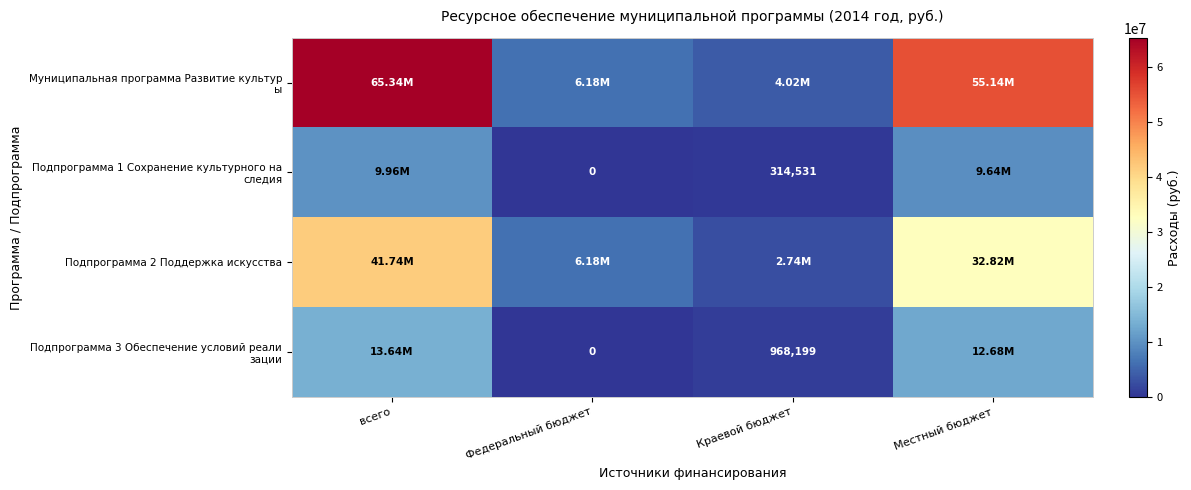

Which category has the highest value across all series?

всего